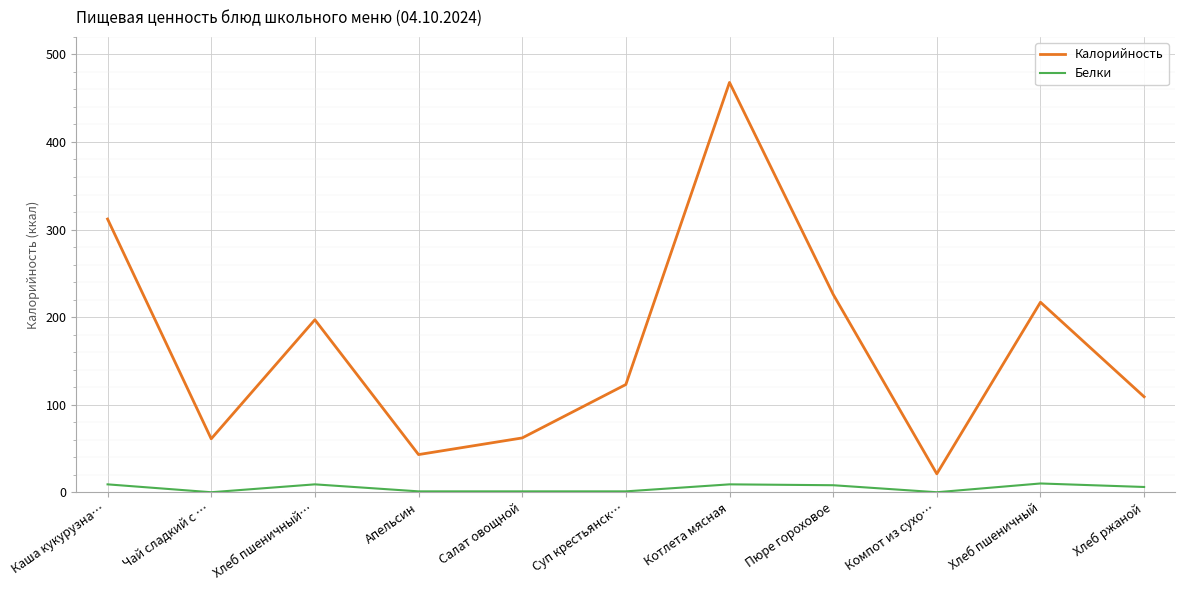

What is the highest value of the Калорийность series?

468